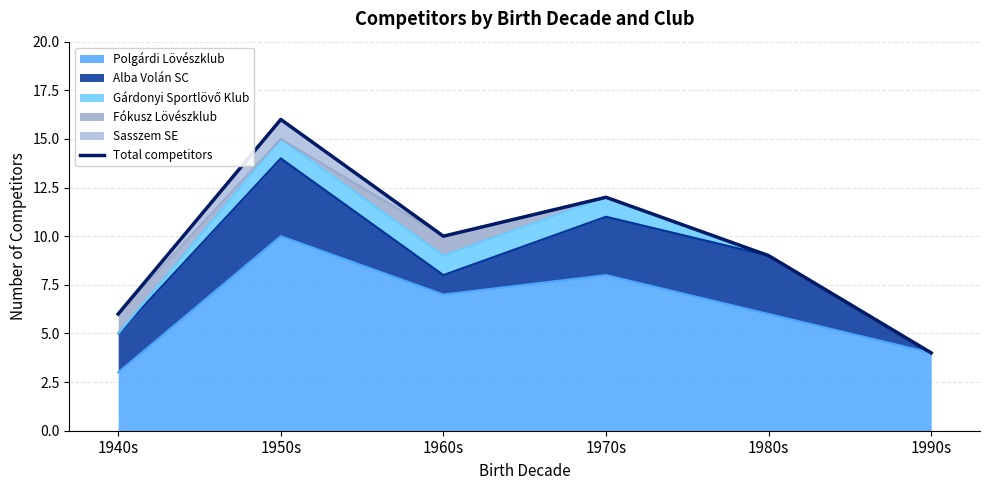

At which label is the value closest to 10?

1960s